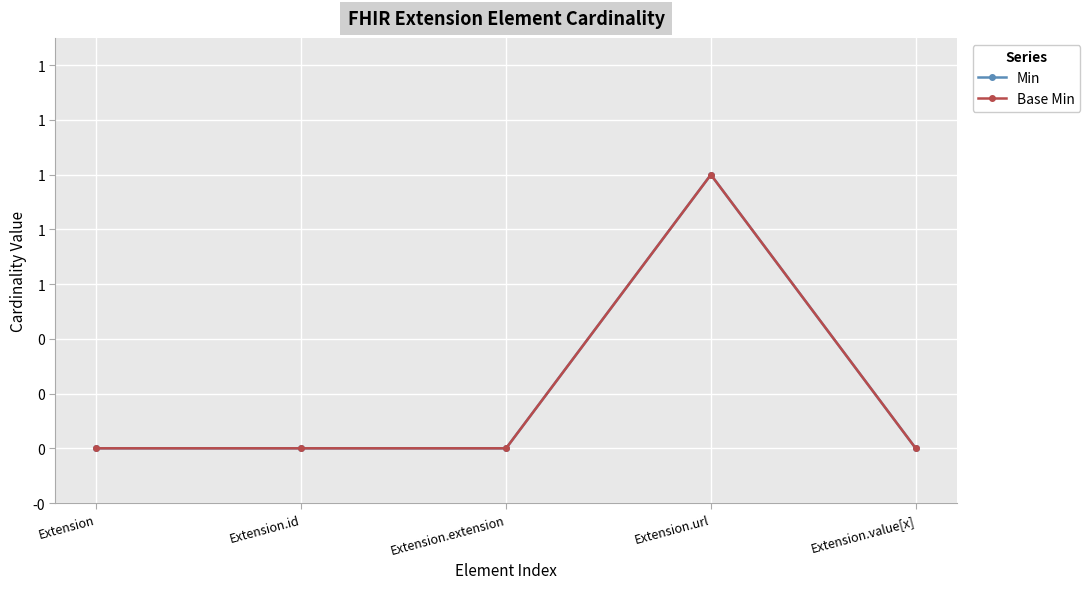

Does the chart have visible grid lines?

Yes